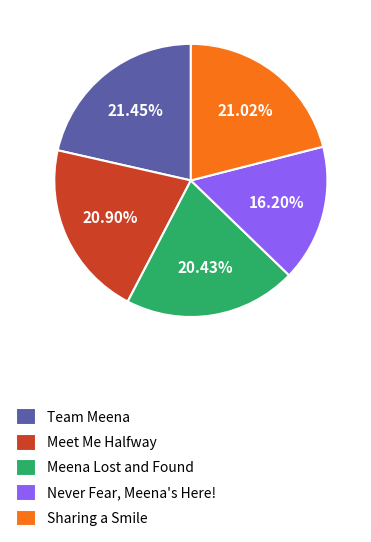

Approximately how many times larger is the value at Sharing a Smile compared to Never Fear, Meena's Here!?

1.3